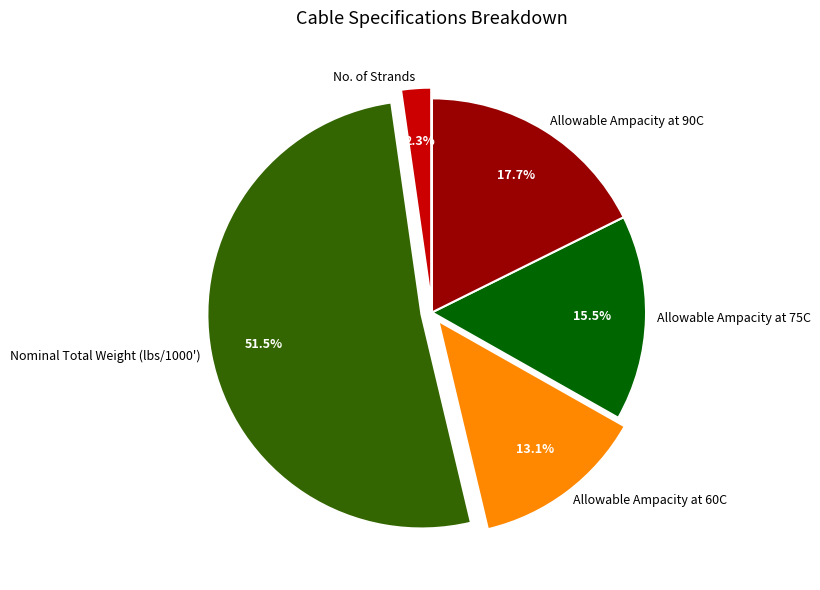

What percentage do Allowable Ampacity at 60C and Allowable Ampacity at 90C together represent?

30.8%